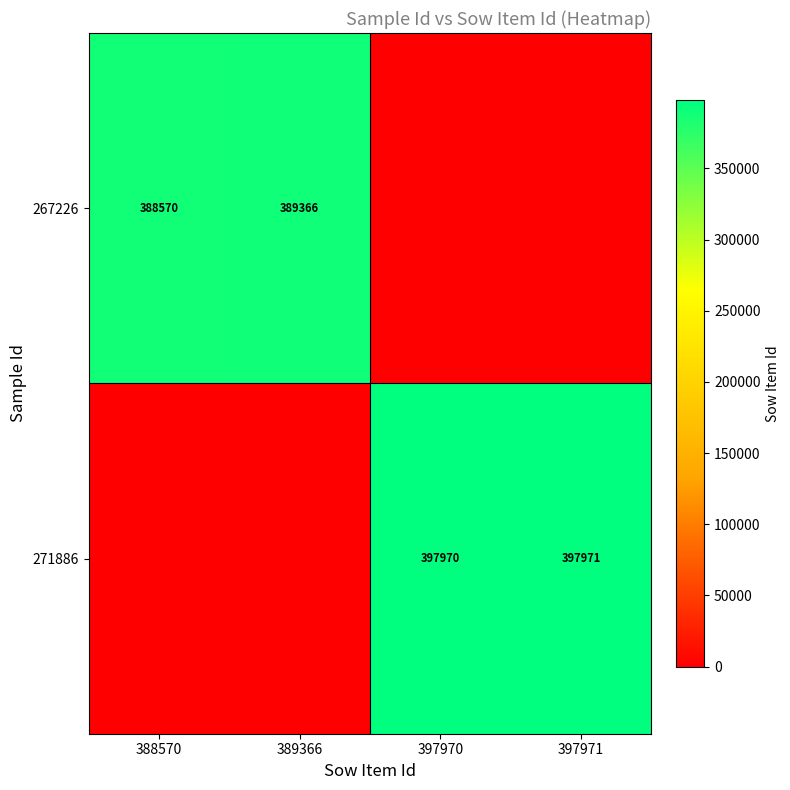

Is it true that 271886 equals 538768 at 397970?

False